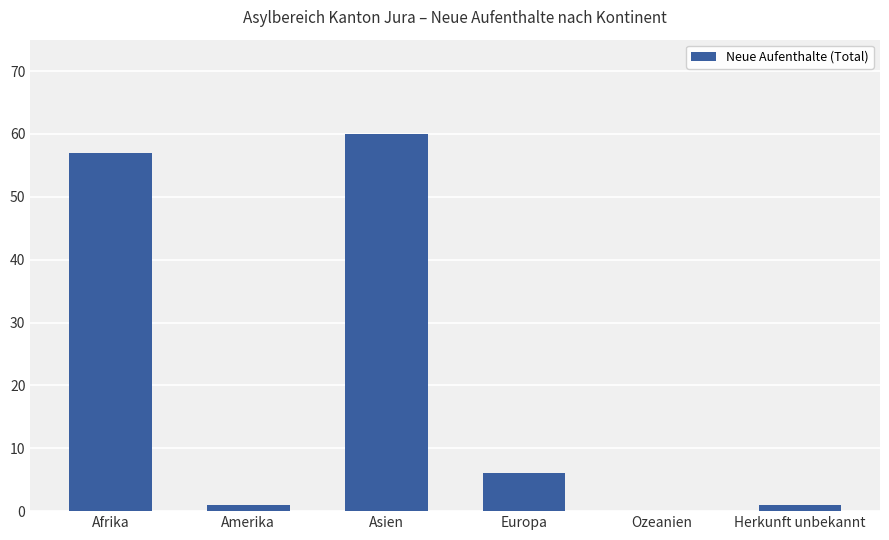

True or false: the data shows 9 at Europa.

False